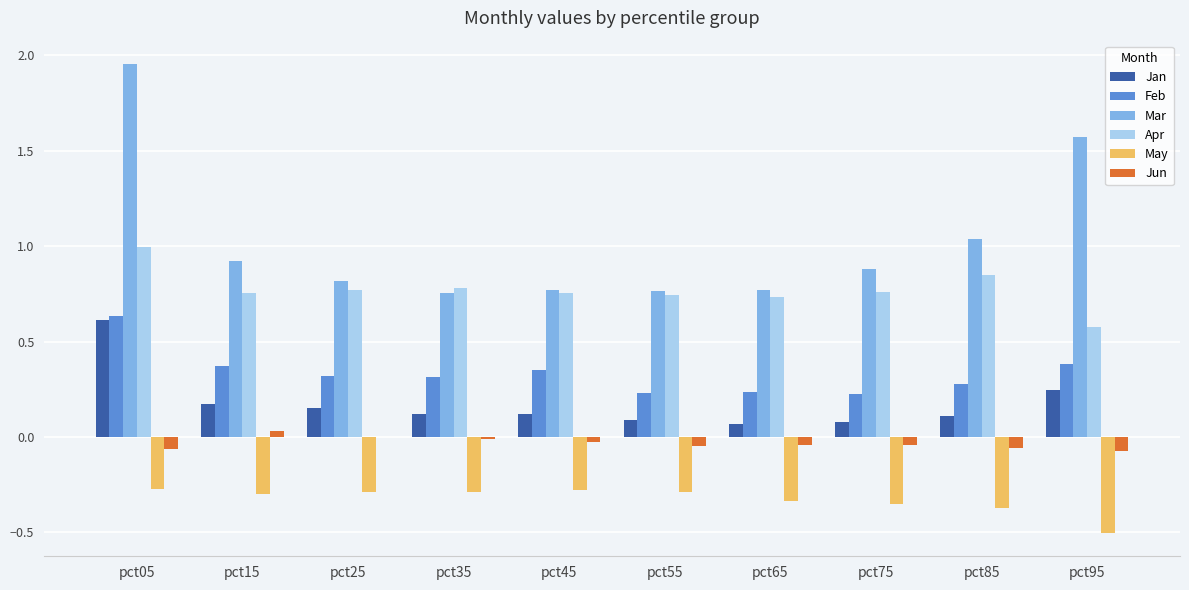

Is it true that Jan equals 1.1 at pct05?

False